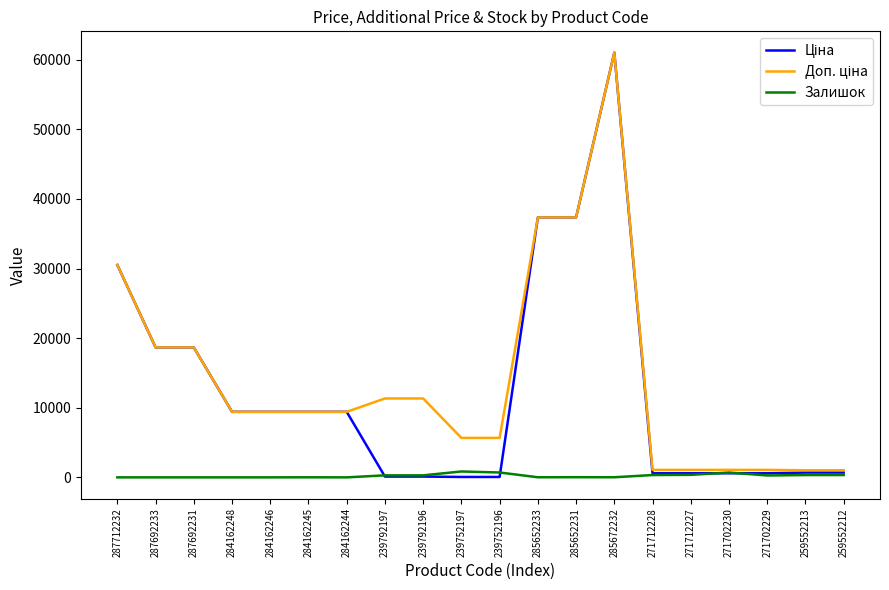

Does the chart have visible grid lines?

No